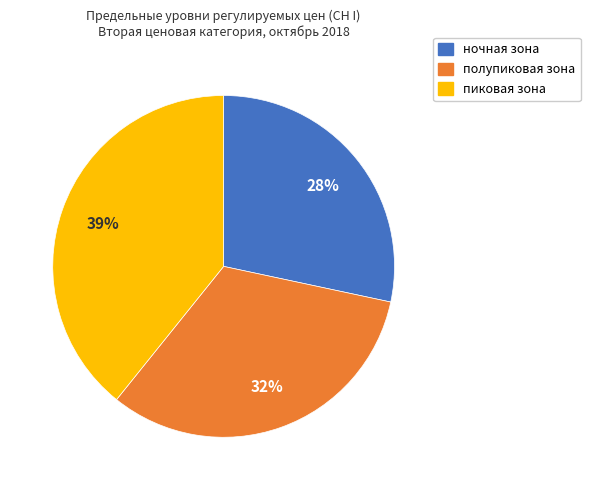

Is it true that пиковая зона is 27% of the pie?

False